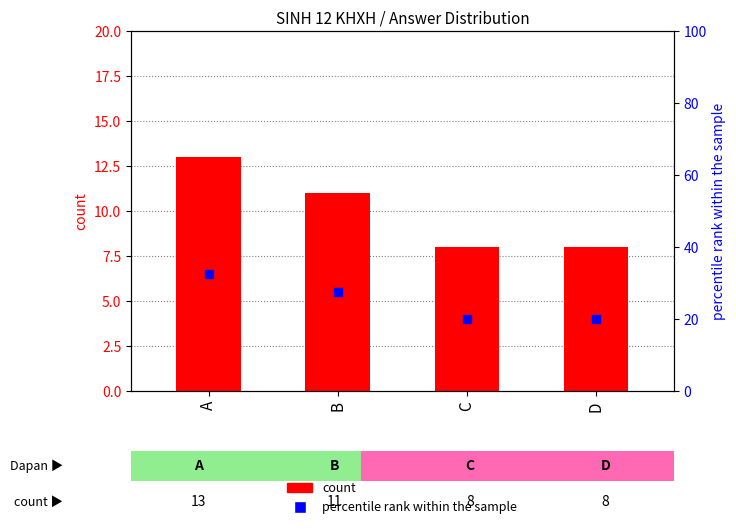

Is the value of count at B greater than the value of percentile rank within the sample at A?

No